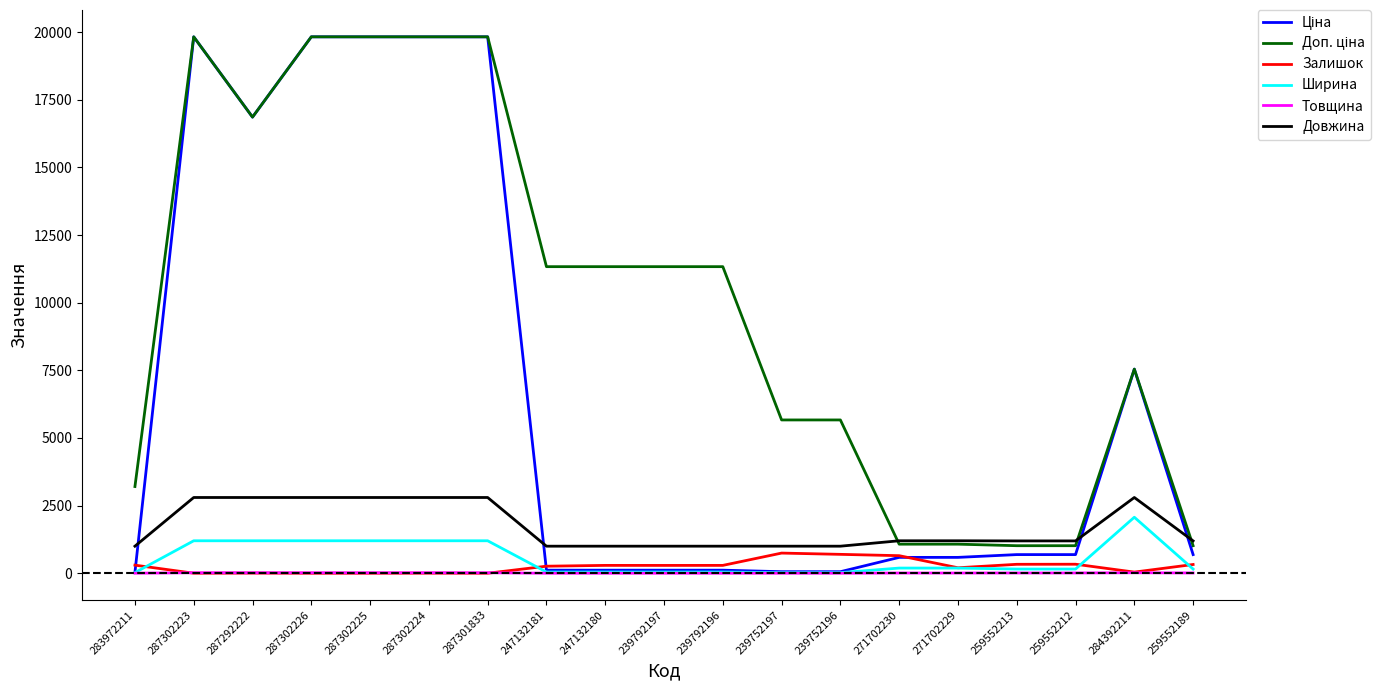

Is it true that Залишок equals 745.0 at 239752197?

True